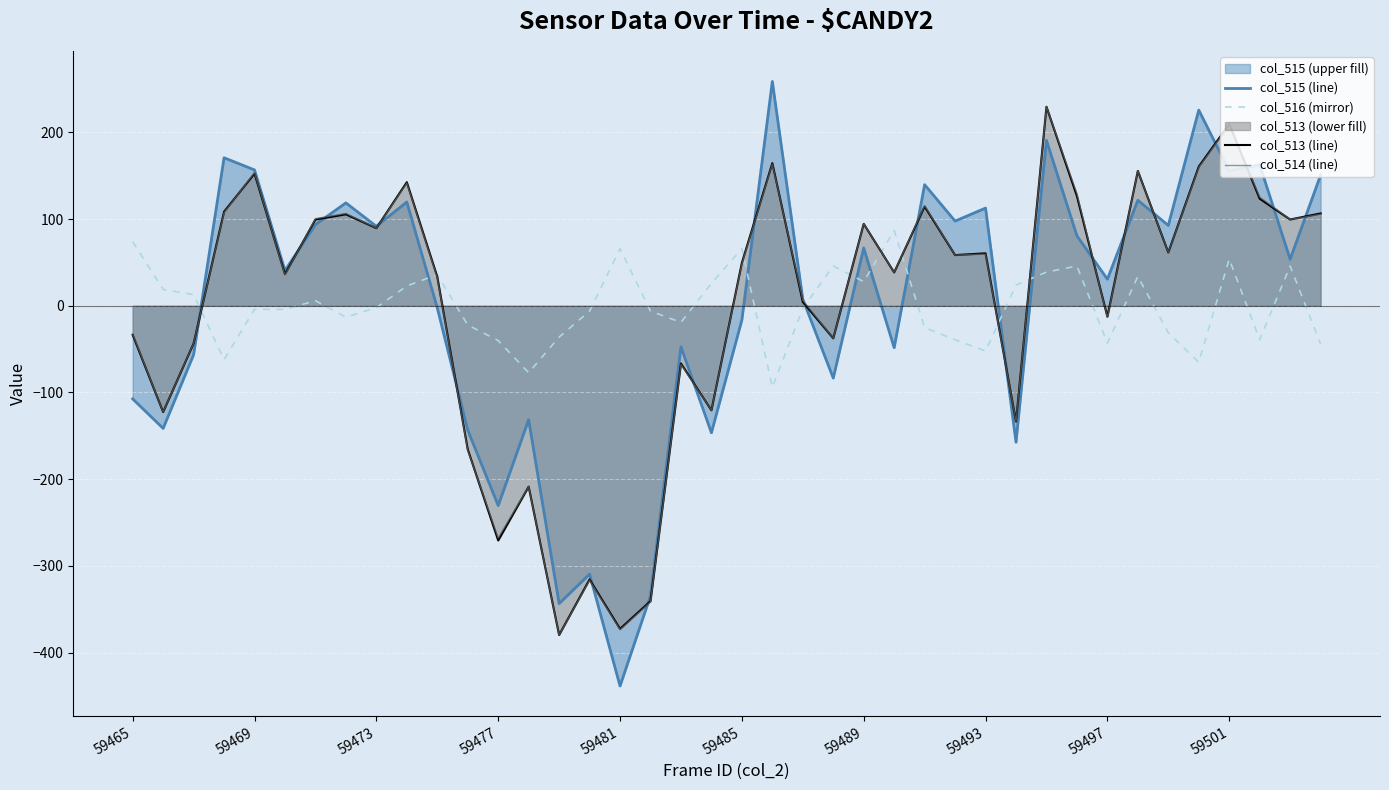

At which category does the chart reach its minimum across all series?

59481